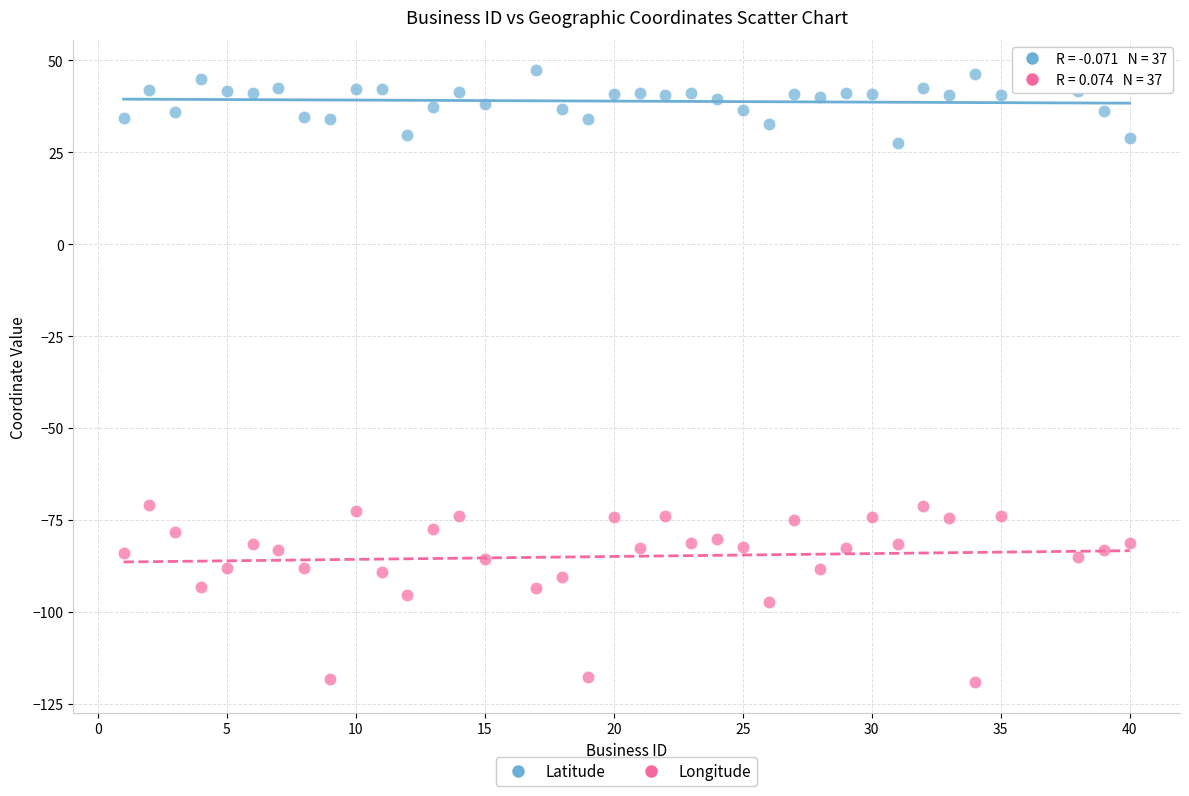

What are all the series names shown in the legend?

Latitude, Longitude